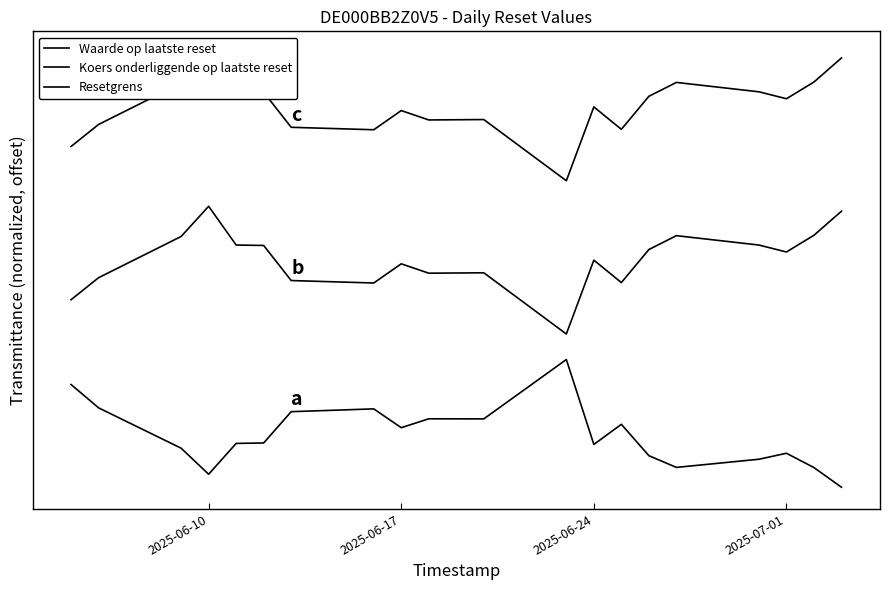

True or false: Waarde op laatste reset has a value of 0.5 at 2025-06-17.

True